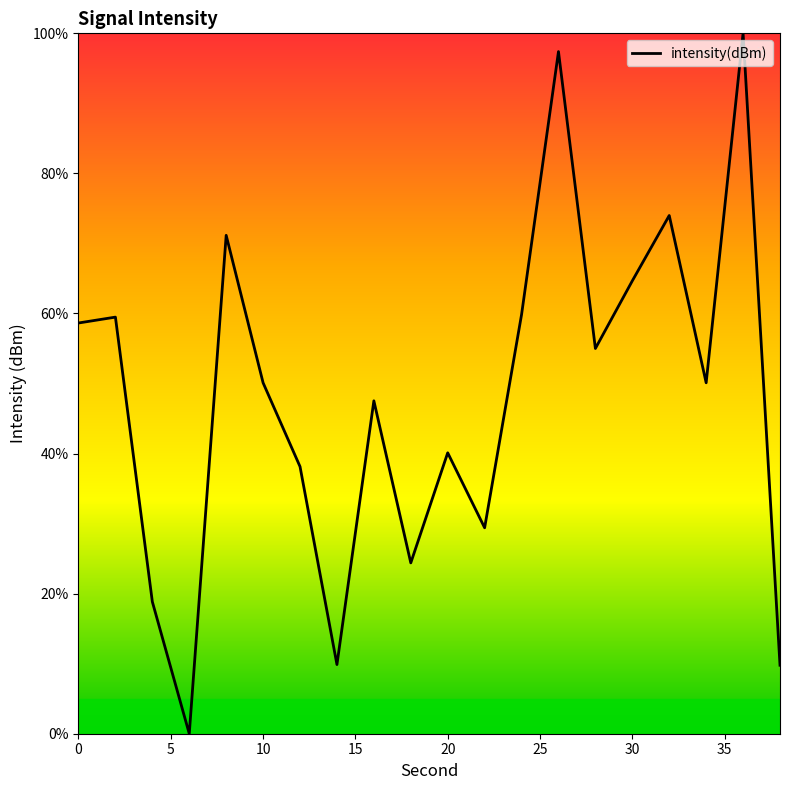

What is the maximum value shown in the chart?

100.0